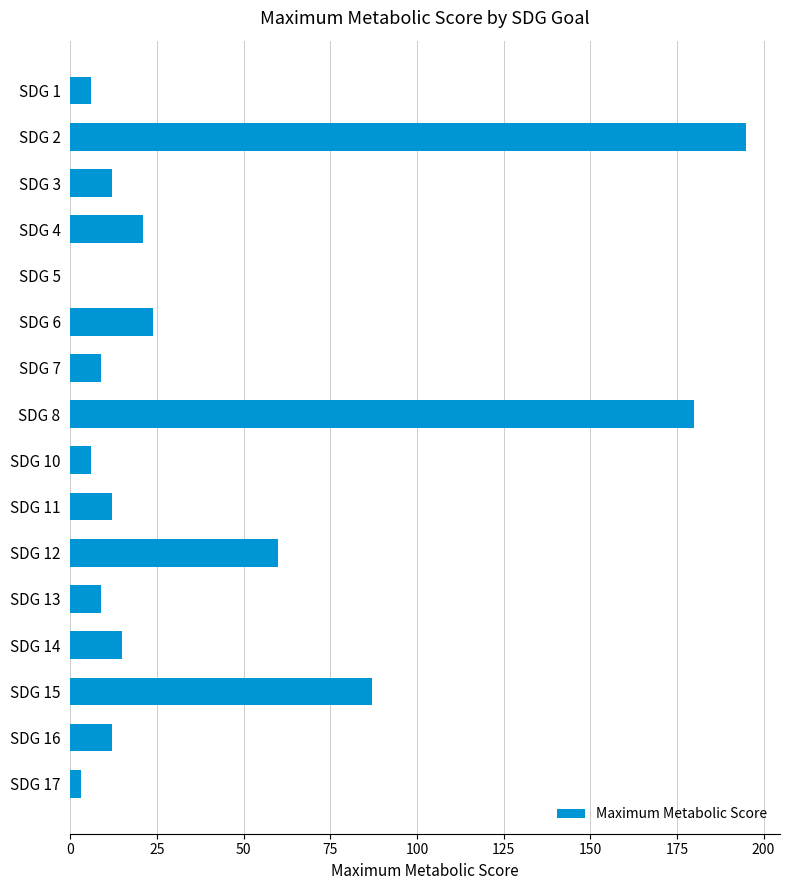

Approximately how many times larger is the value at SDG 10 compared to SDG 4?

0.3